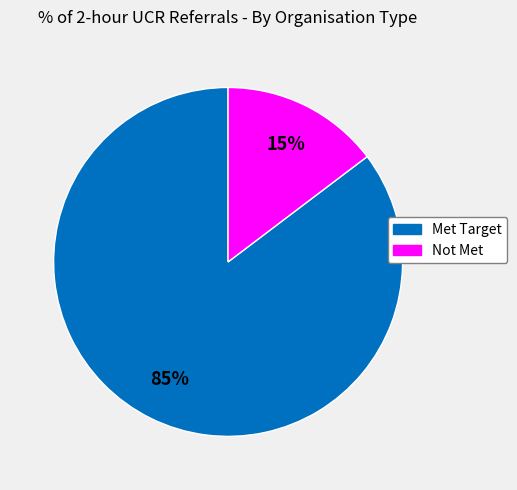

To the nearest percent, what is the average slice percentage?

50%